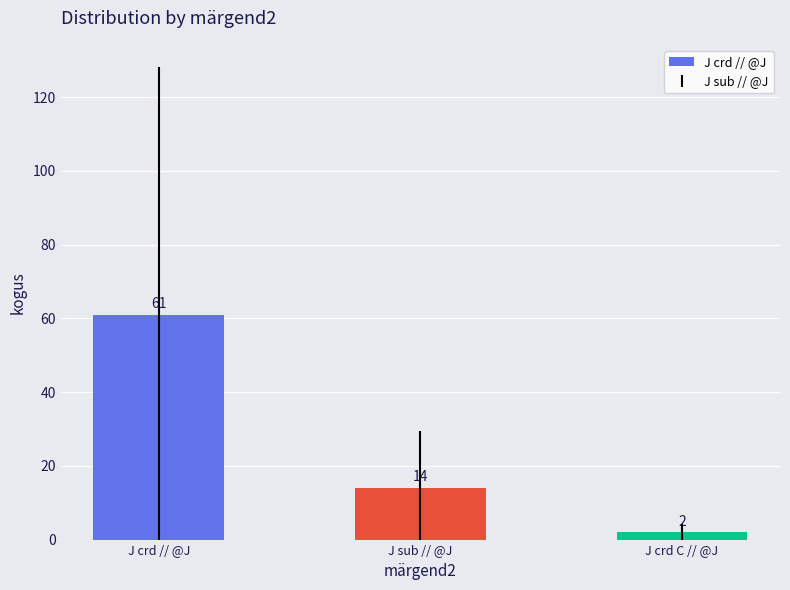

Rank the categories by value from highest to lowest.

J crd // @J, J sub // @J, J crd C // @J